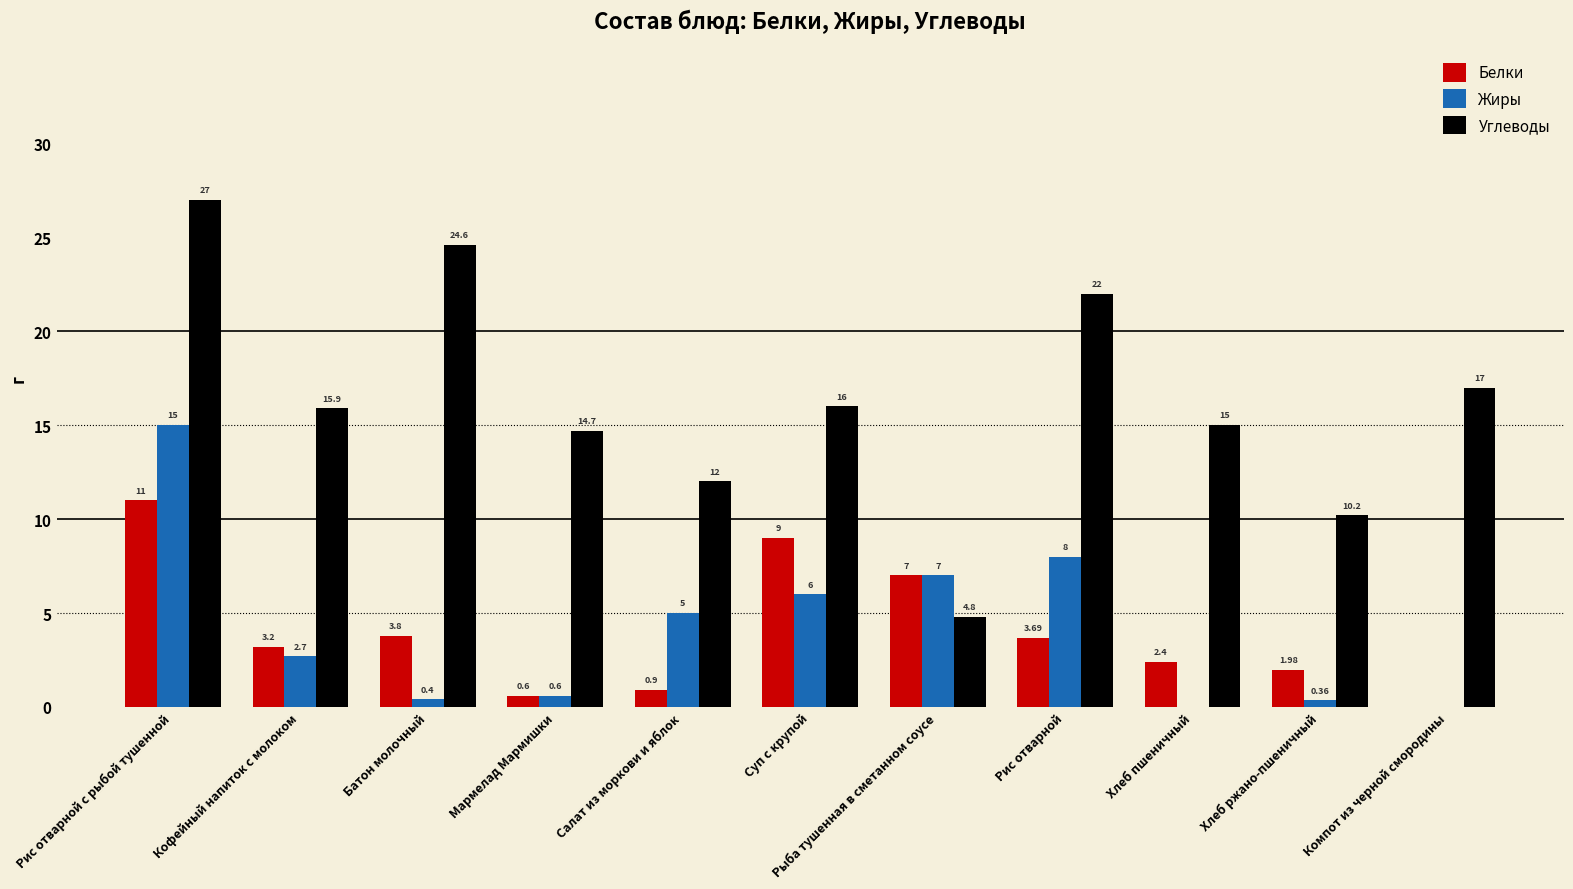

Which series changed the most between Батон молочный and Суп с крупой?

Углеводы